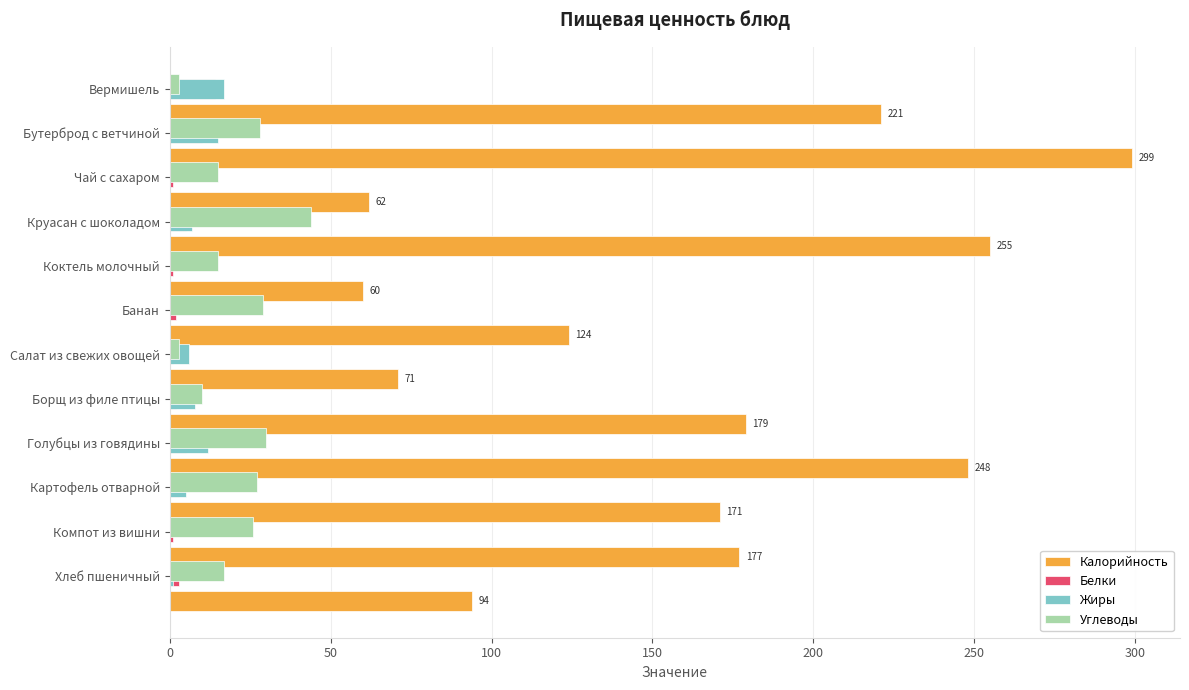

Count the number of data series in this chart.

4